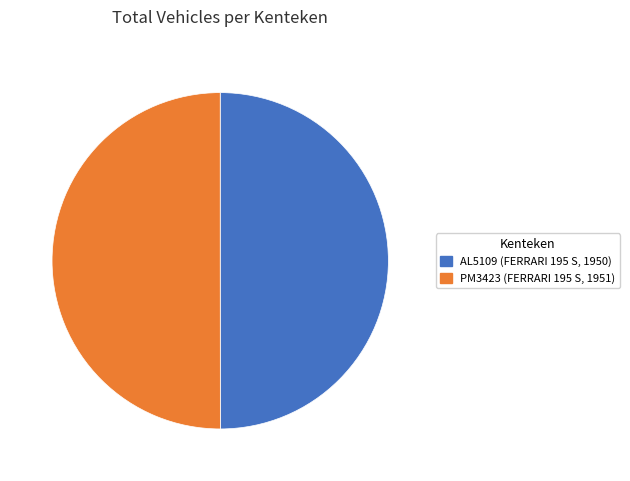

What is the ratio of the value at AL5109 (FERRARI 195 S, 1950) to the value at PM3423 (FERRARI 195 S, 1951)?

1.0